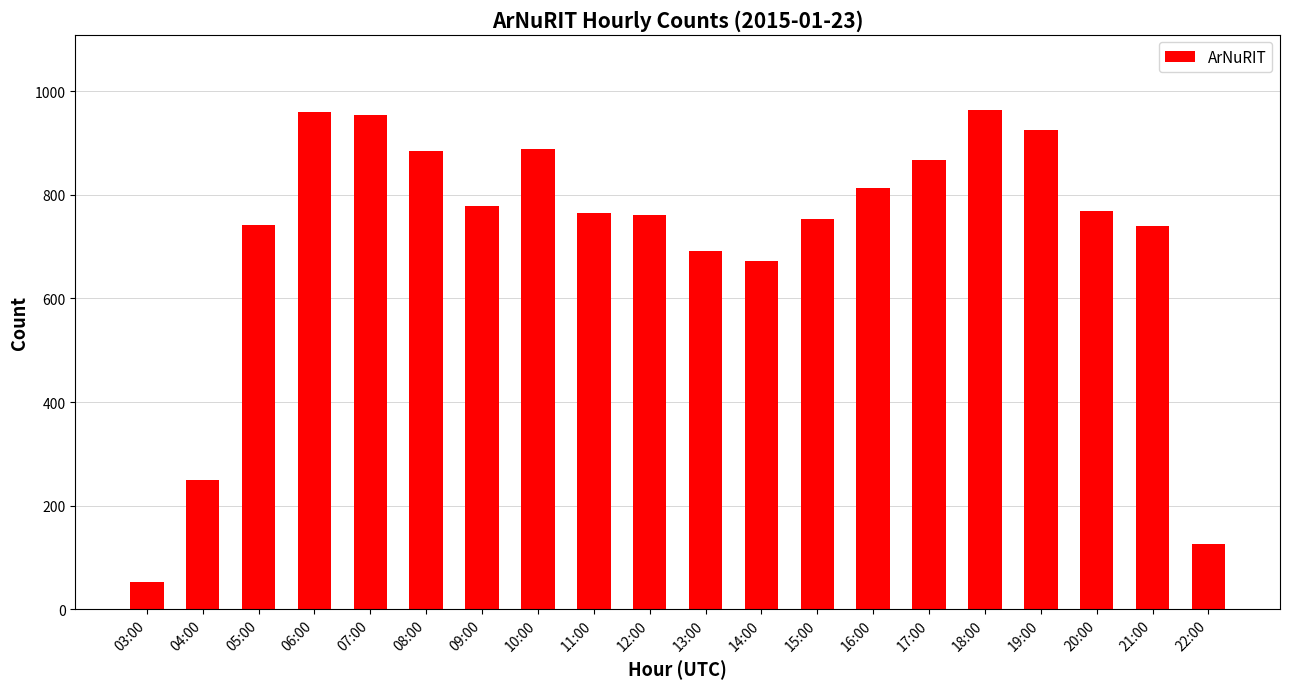

Approximately how many times larger is the value at 07:00 compared to 06:00?

1.0